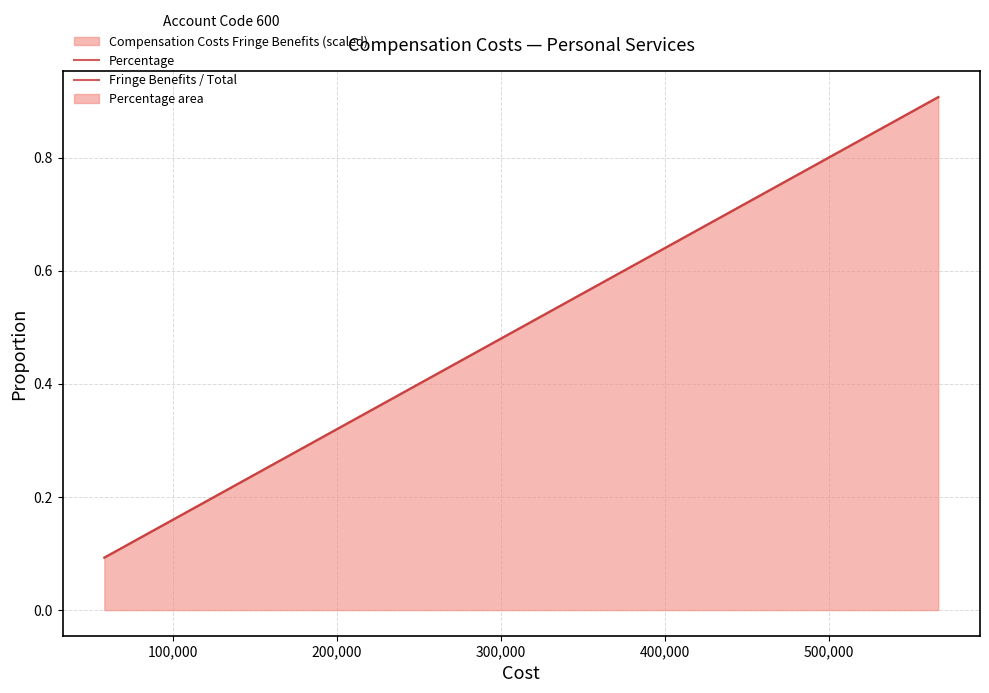

At 100,000, list the series in order from smallest to largest.

Percentage, Fringe Benefits / Total